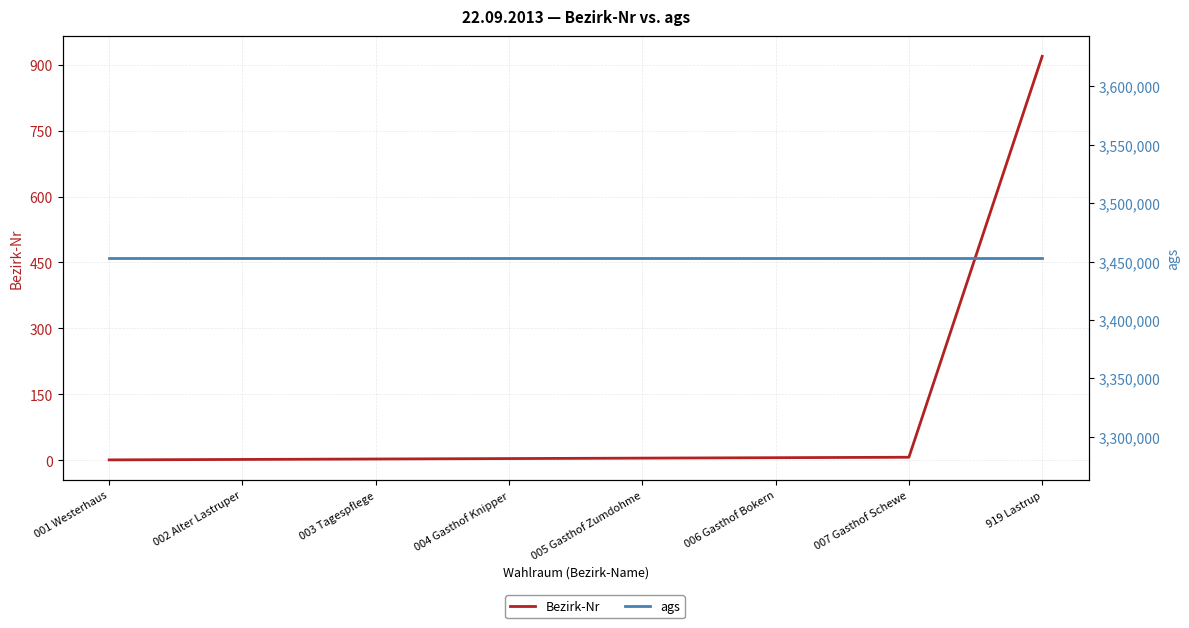

True or false: ags has more than 2 interior local peaks.

False